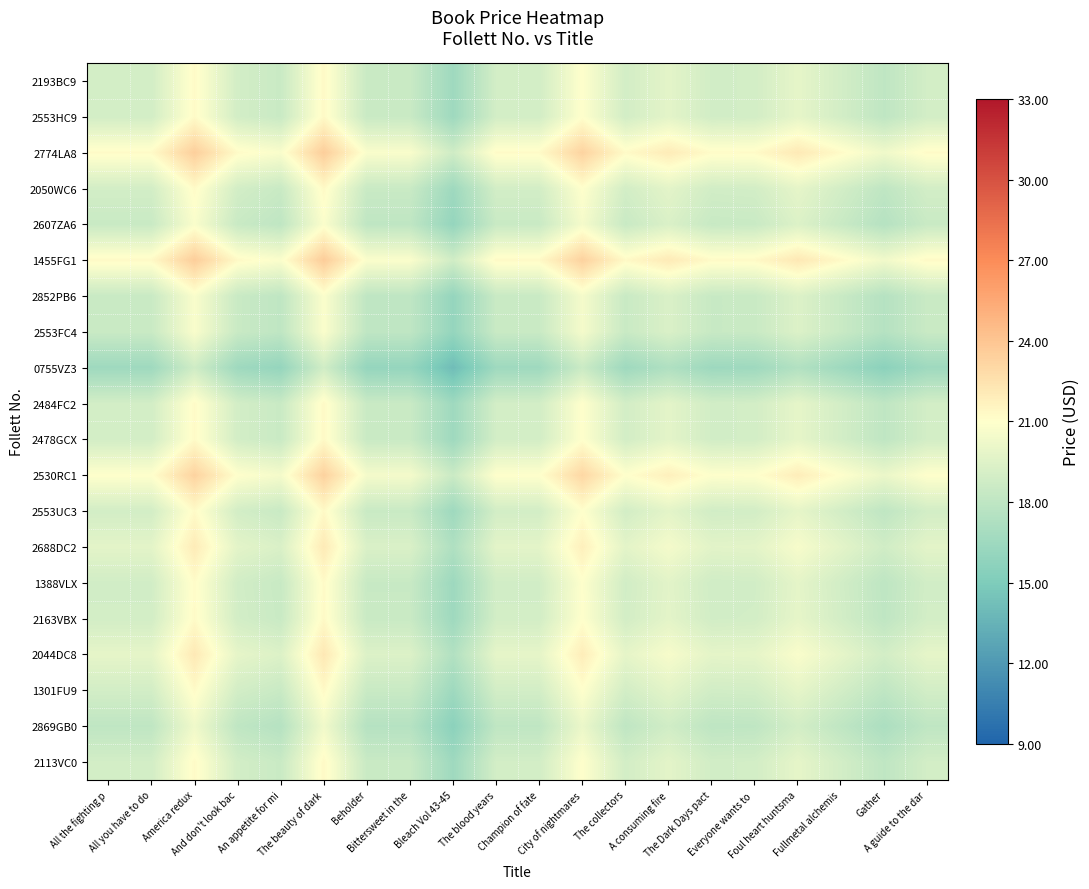

At how many categories does at least one series exceed 16?

20